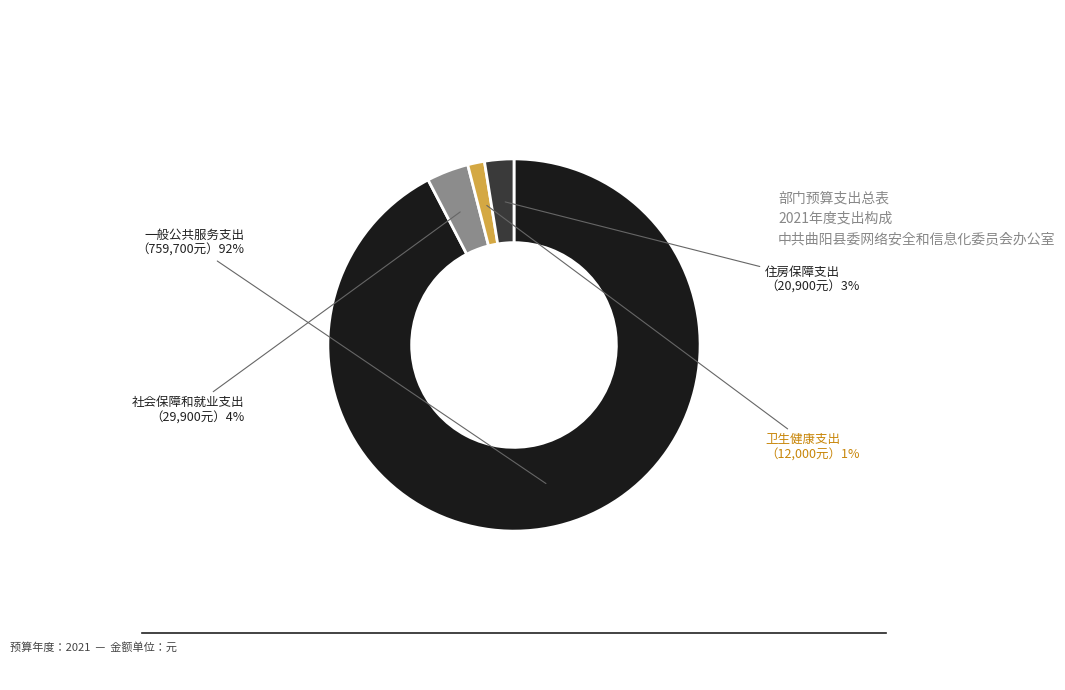

Rank the categories by value from highest to lowest.

一般公共服务支出, 社会保障和就业支出, 住房保障支出, 卫生健康支出